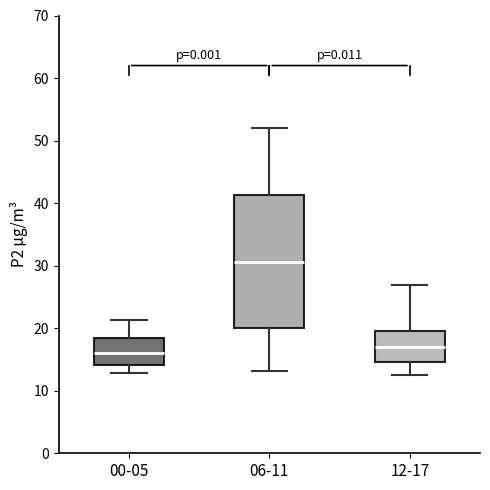

Which box is the tallest, from its lower edge to its upper edge?

06-11